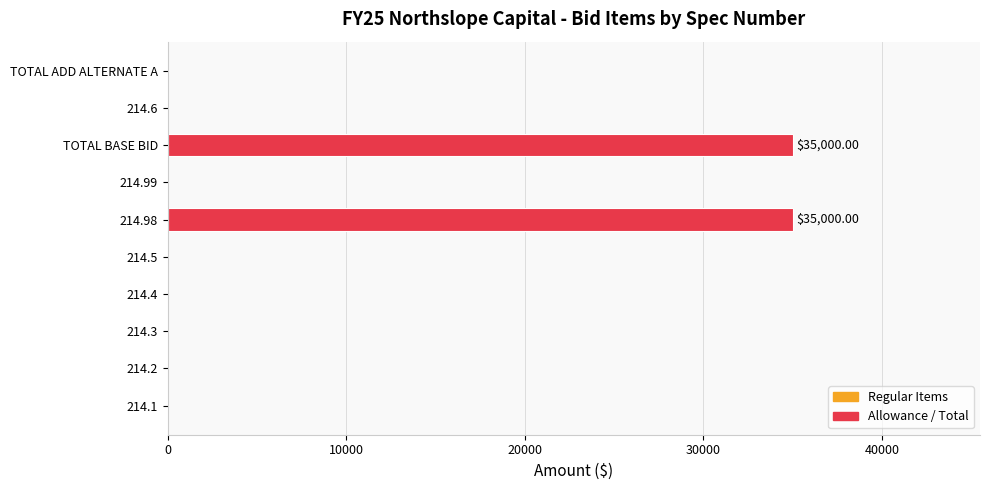

Which has a higher value, 214.4 or 214.98?

214.98